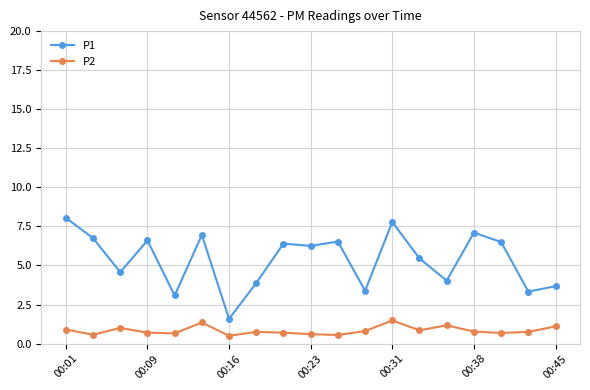

Does the chart have visible grid lines?

Yes